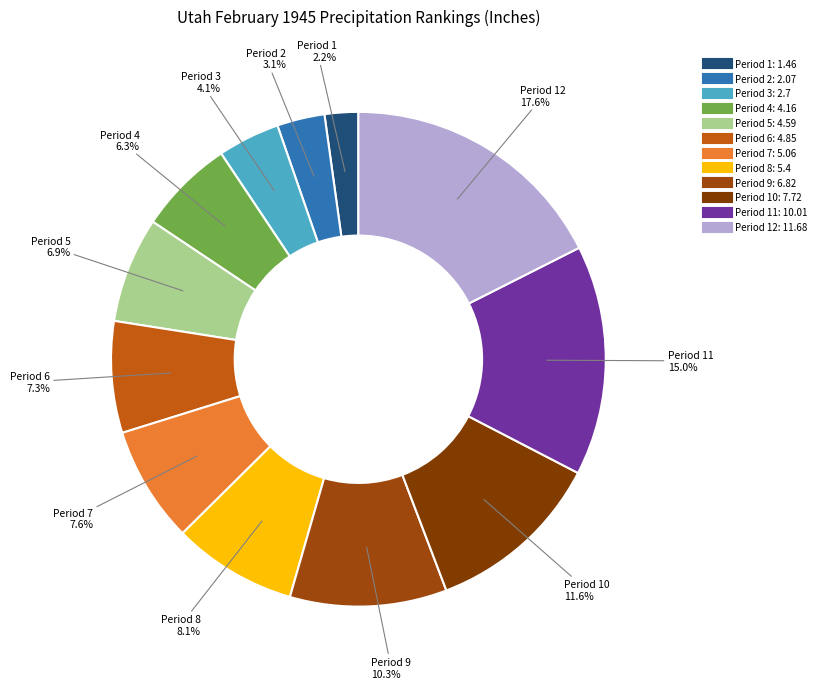

Which category has the biggest portion of the pie?

Period 12